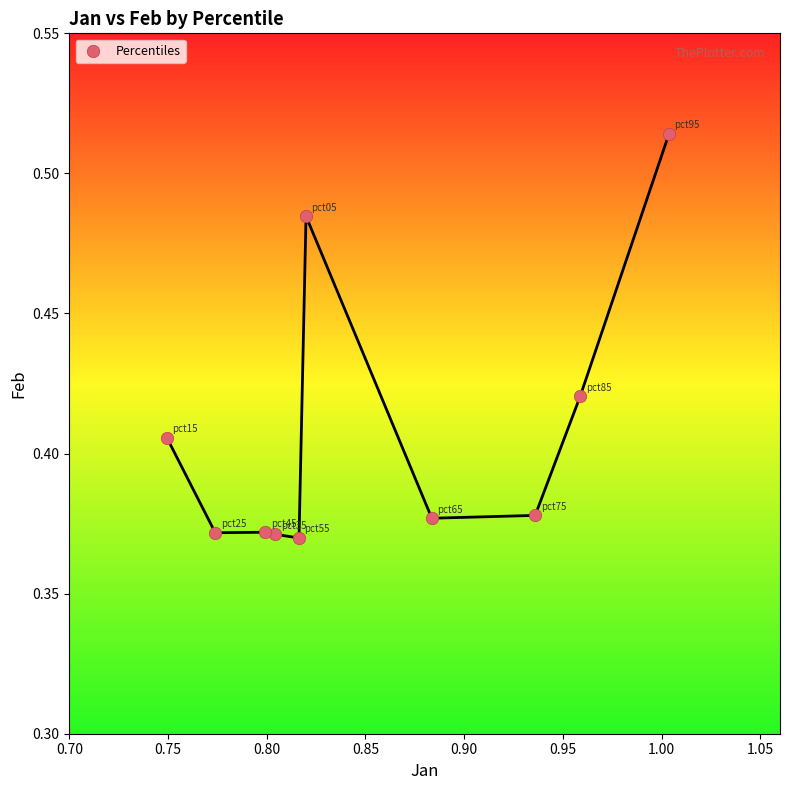

What is the average X value?

0.9